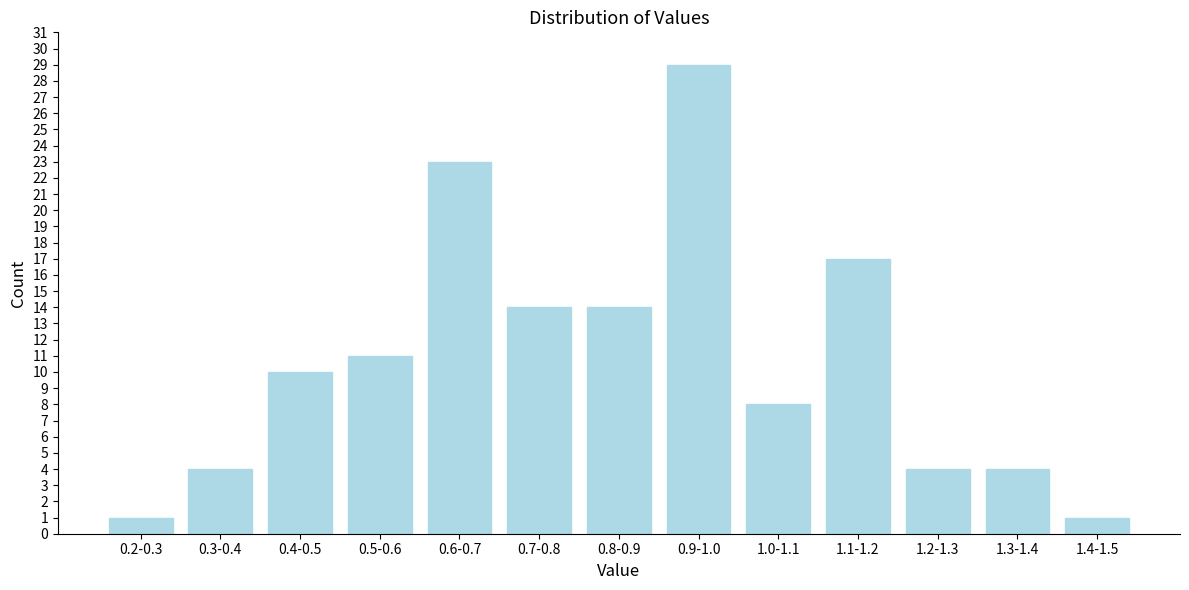

Reading right to left, what are all the values shown in this chart?

1	4	4	17	8	29	14	14	23	11	10	4	1